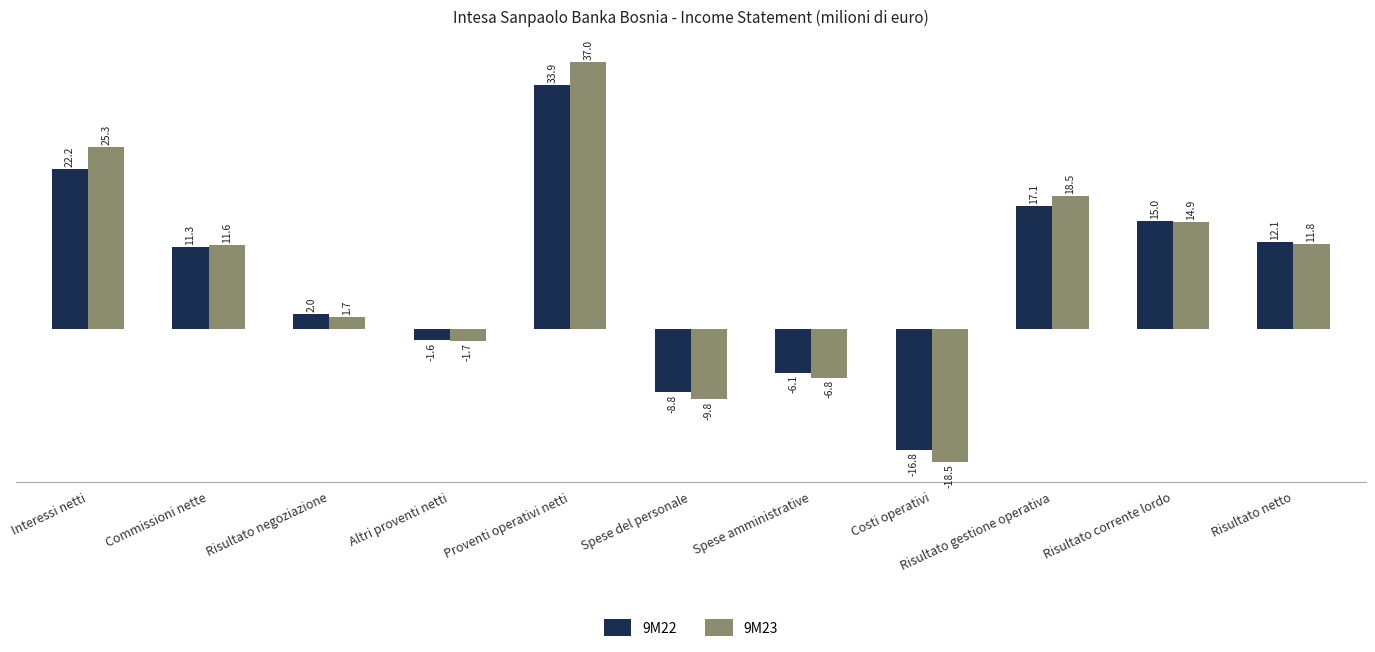

The 9M23 series shows 65.6 at Proventi operativi netti. True or false?

False